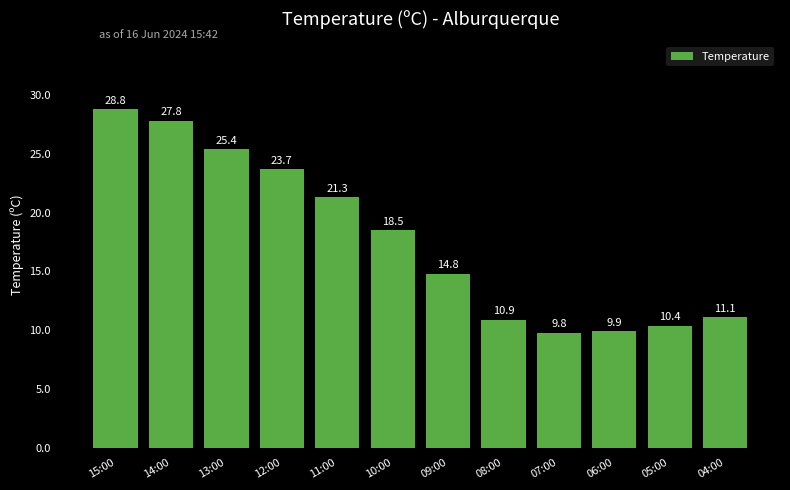

Count the number of values greater than 18.

6